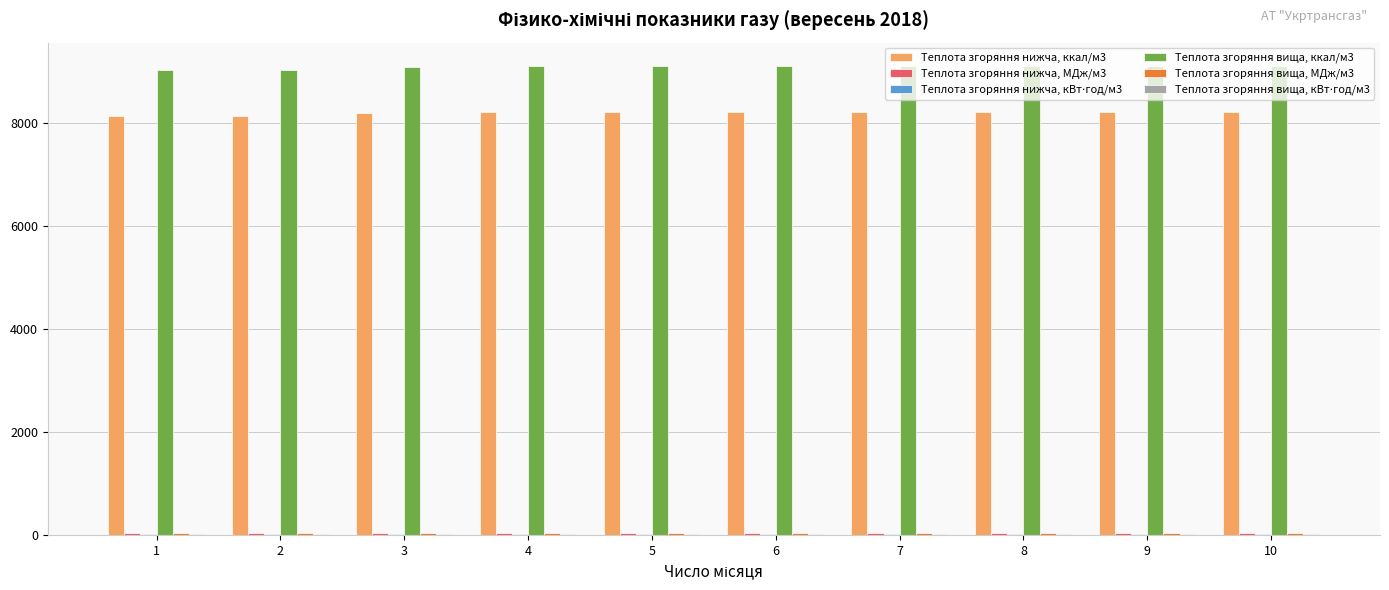

Which series has the largest total across all categories?

Теплота згоряння вища, ккал/м3